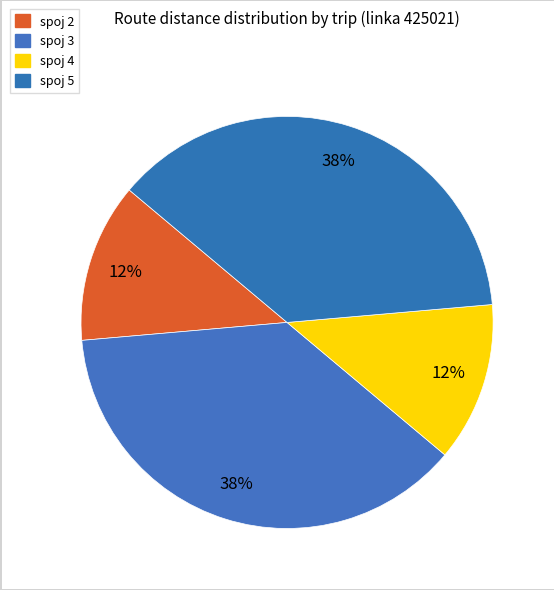

How many slices are in this pie chart?

4